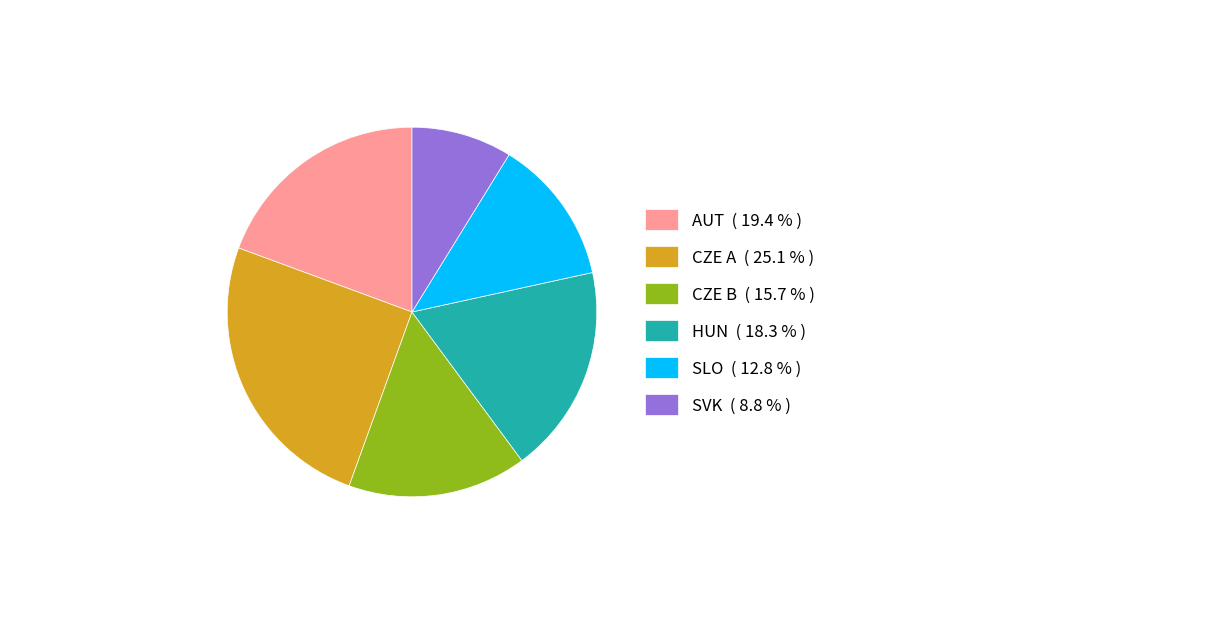

Approximately how many times larger is the value at AUT compared to SVK?

2.2